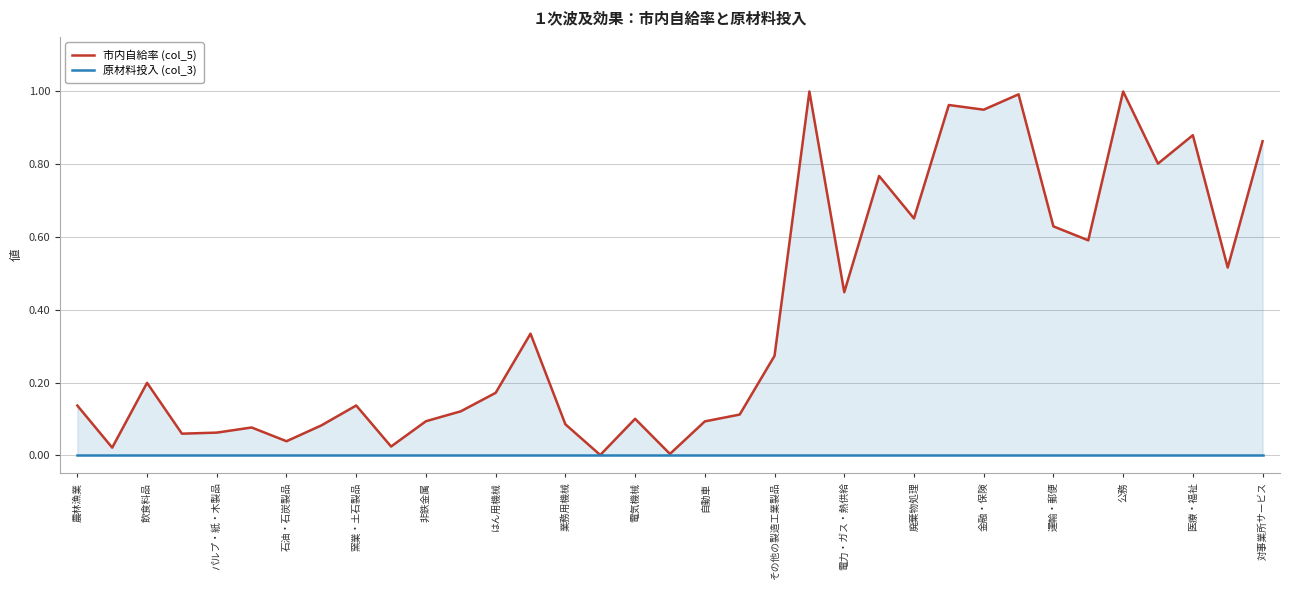

At which category is the sum across all series the highest?

21